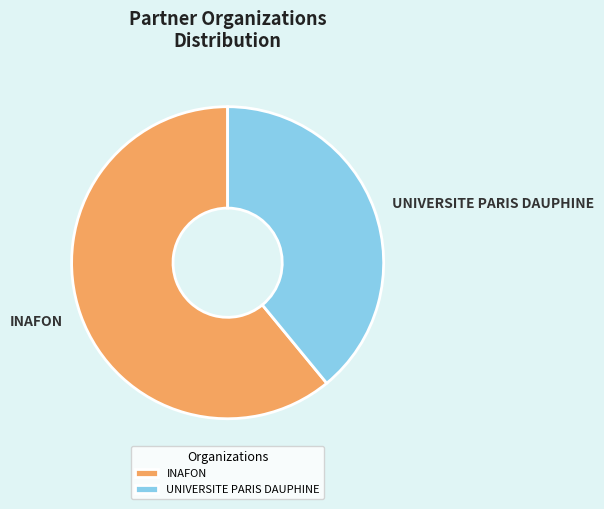

Which has a higher value, UNIVERSITE PARIS DAUPHINE or INAFON?

INAFON